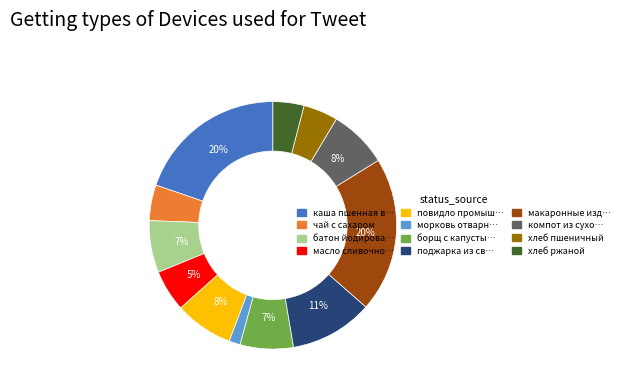

To the nearest percent, what is the difference between the largest and smallest slice percentages?

19%